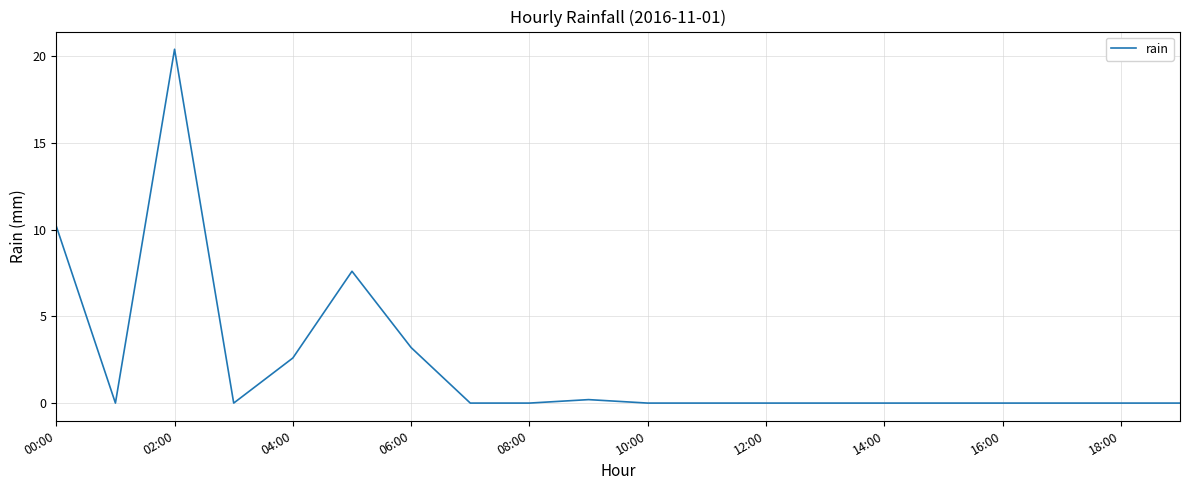

What is the difference between the maximum and minimum values?

20.4